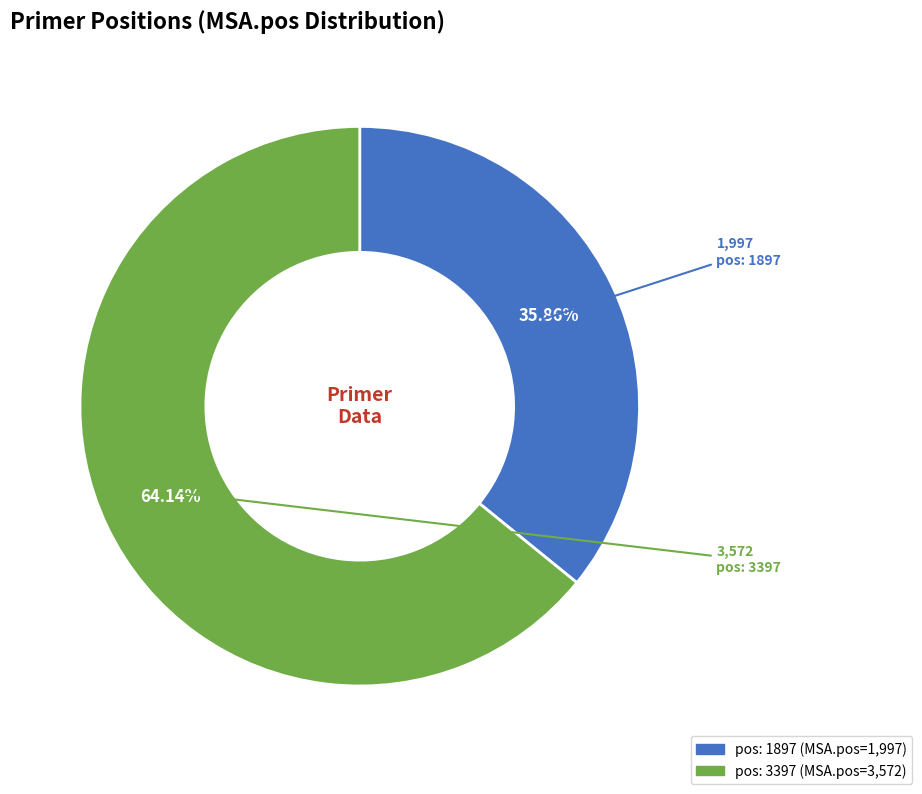

Approximately how many times larger is the value at pos: 1897 compared to pos: 3397?

0.6